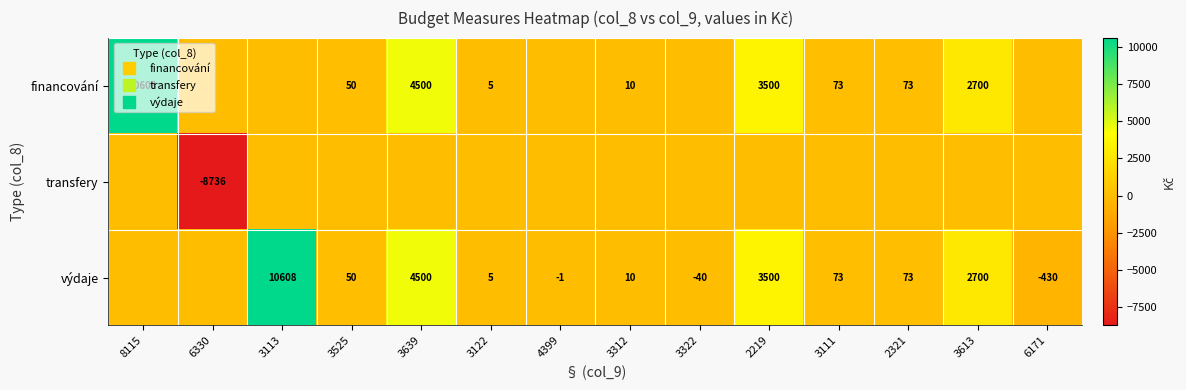

What is the spread (max minus min) of values at 2321?

73